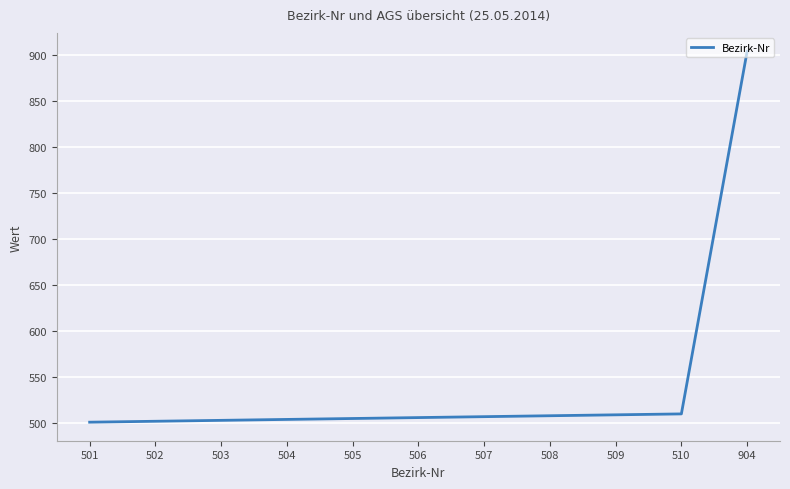

Which label corresponds to the largest value in the chart?

904